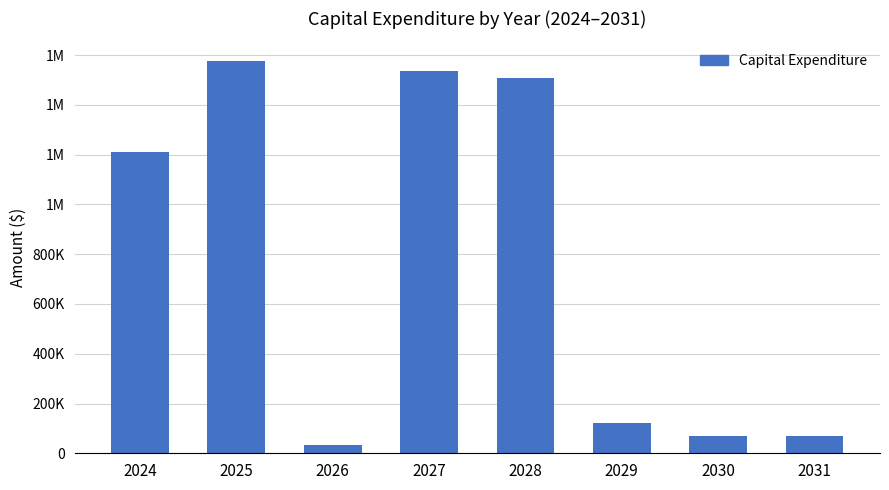

At which label does the data first exceed 1212861?

2025